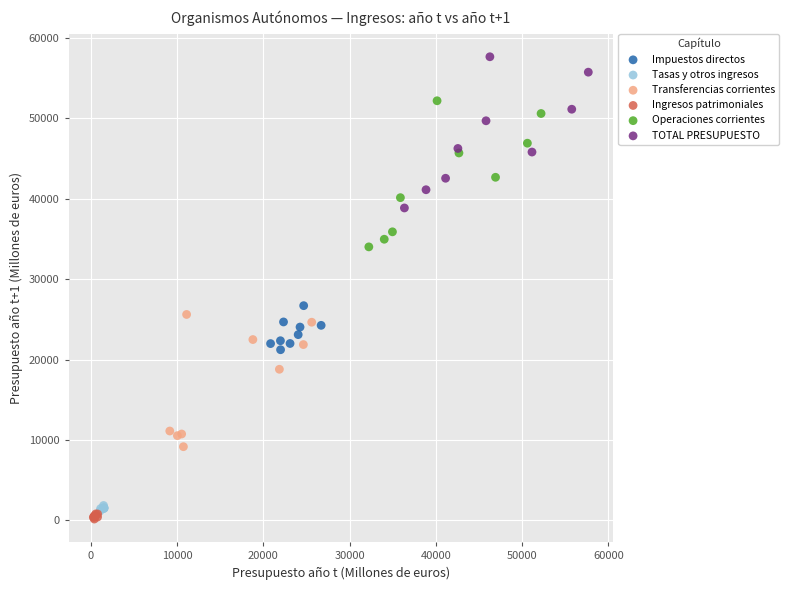

What are all the series names shown in the legend?

Impuestos directos, Tasas y otros ingresos, Transferencias corrientes, Ingresos patrimoniales, Operaciones corrientes, TOTAL PRESUPUESTO